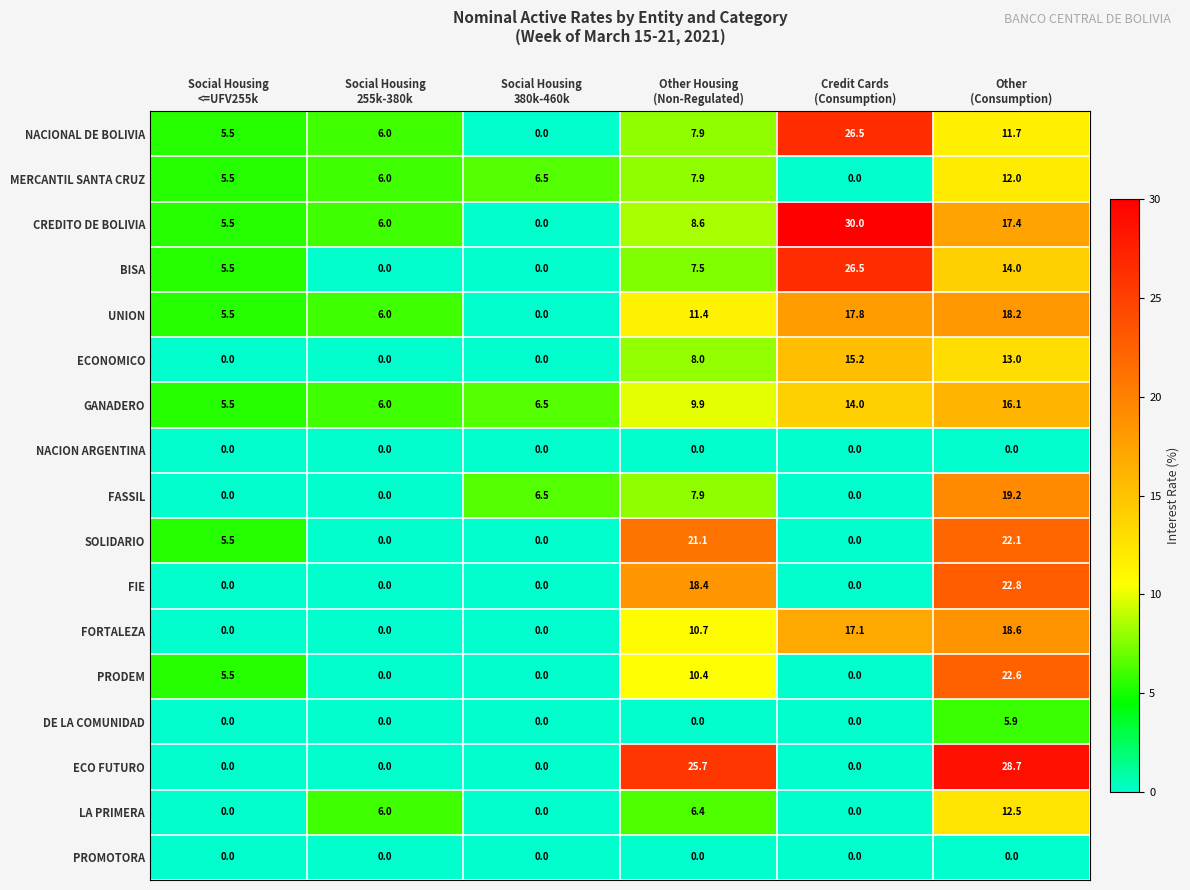

Which series has the largest range (max minus min)?

CREDITO DE BOLIVIA